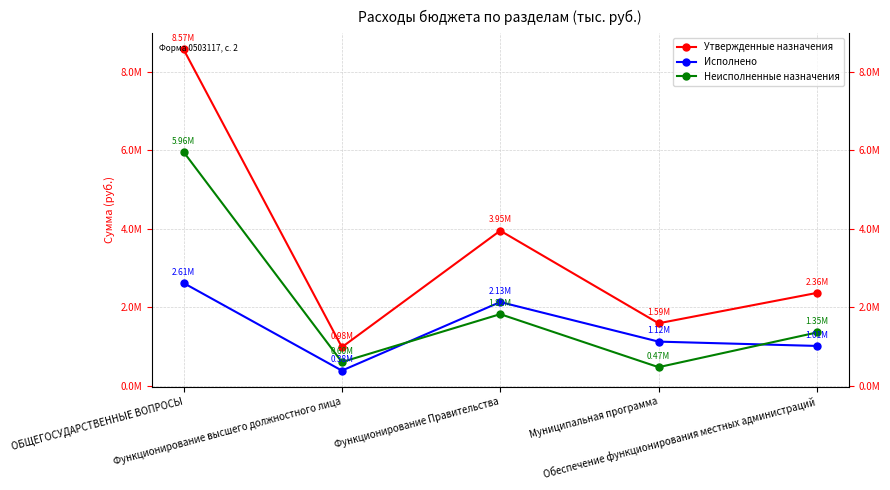

In Утвержденные назначения, how many points are higher than both neighbors (excluding endpoints)?

1